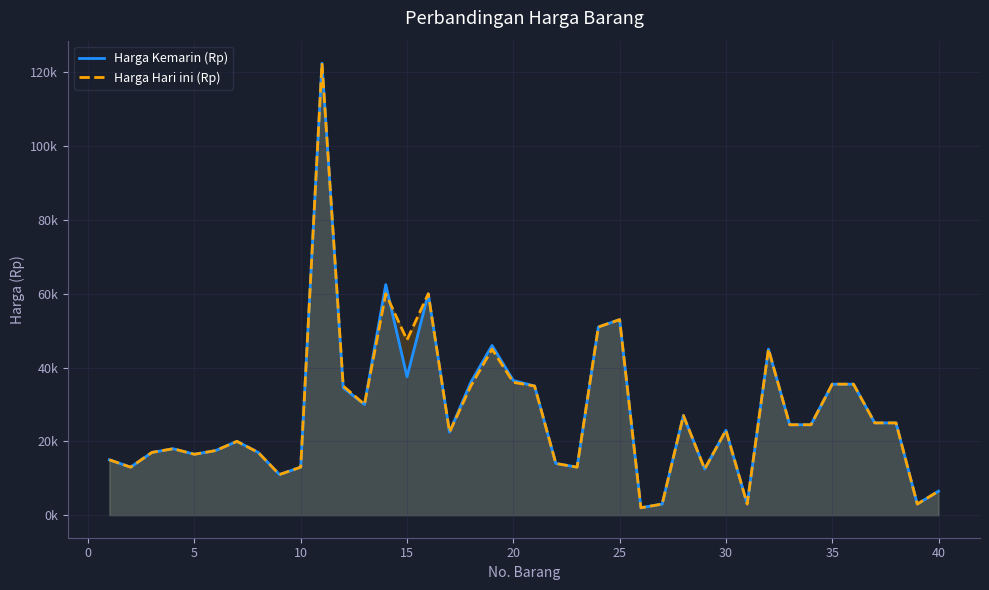

Is it true that Harga Kemarin (Rp) equals 49764 at 35?

False